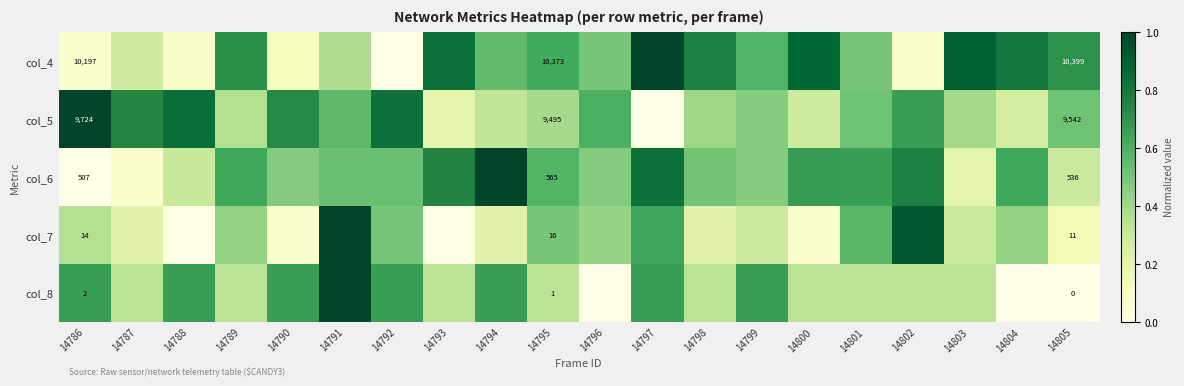

List the series in order of their peak value, highest first.

col_4, col_5, col_6, col_7, col_8